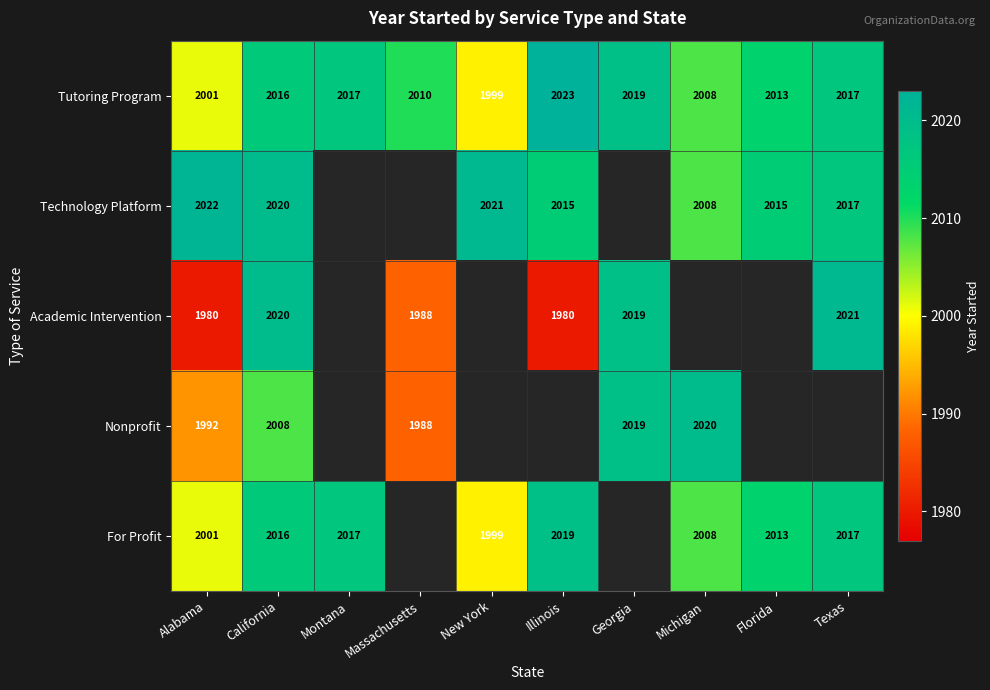

At which category is the sum across all series the highest?

California